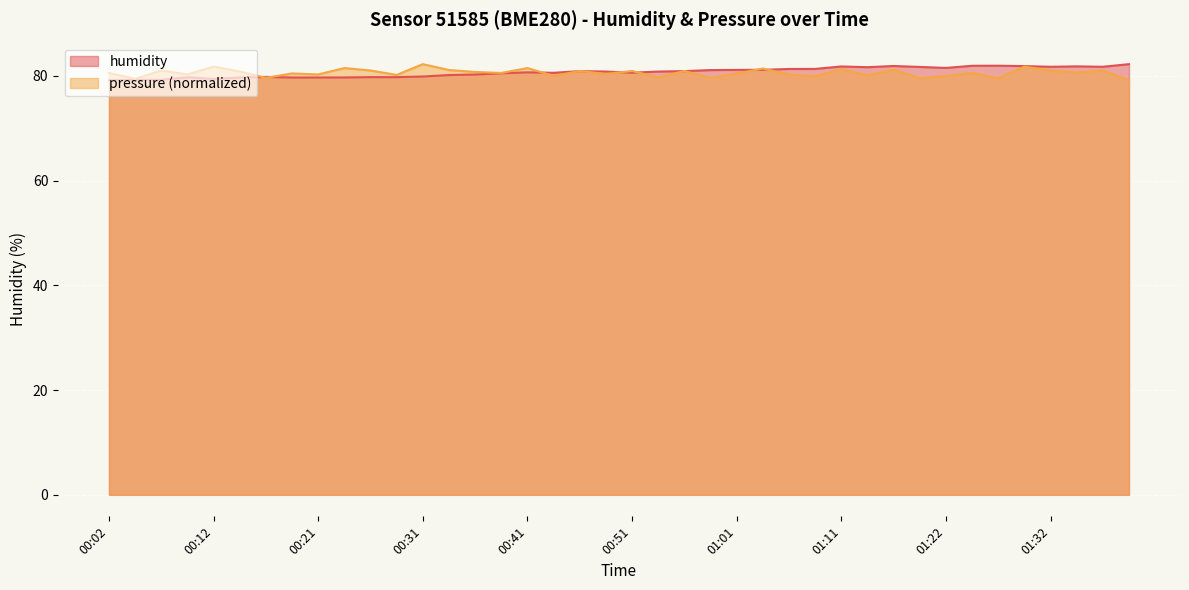

Between 00:31 and 00:59, which is larger?

00:59